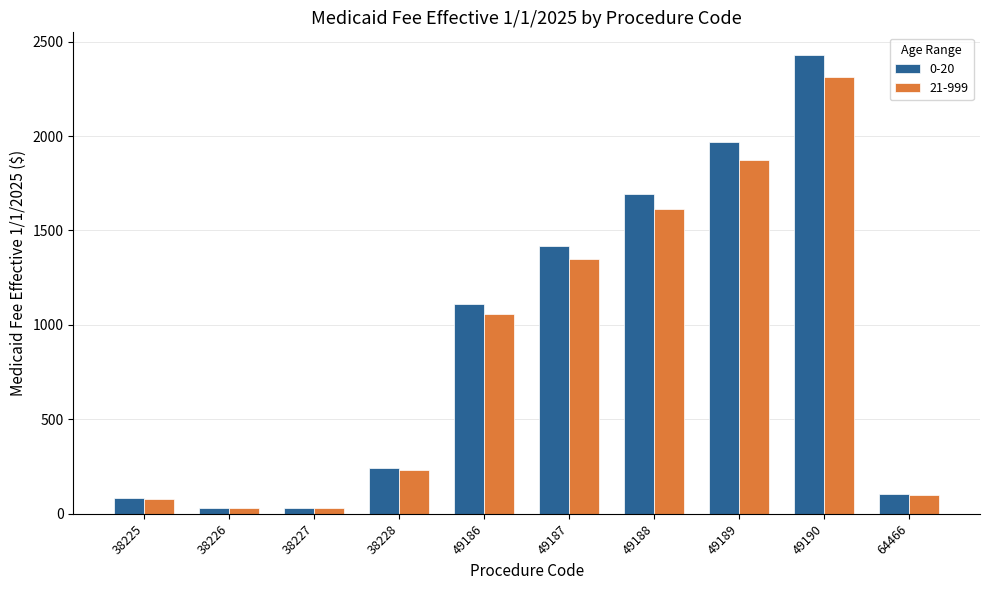

How many bars are there in each group?

2